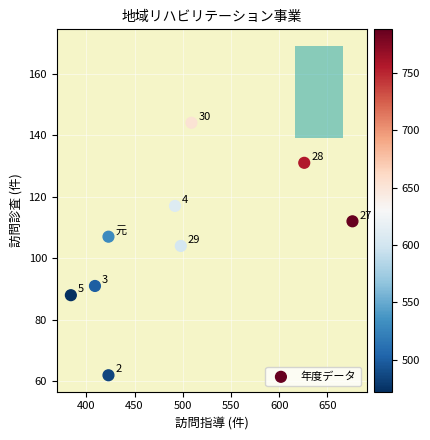

What is the range of Y values (max minus min)?

82